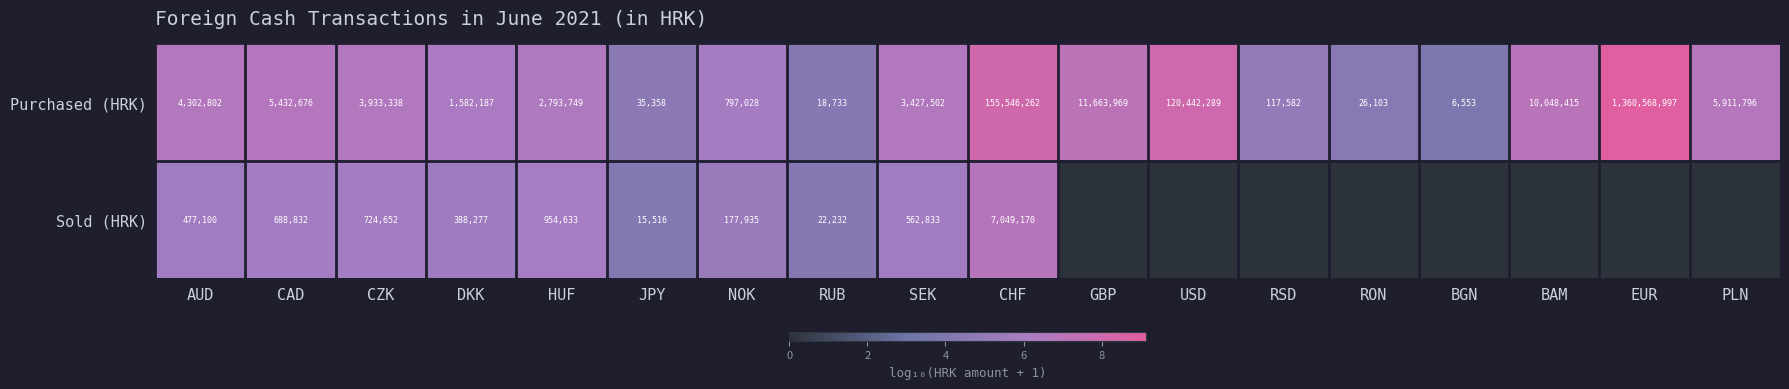

The value of Purchased (HRK) at BAM is 1.5. True or false?

False